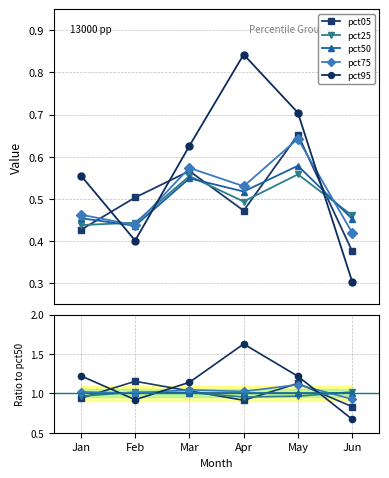

Reading left to right, transcribe all the data shown in this chart.

pct05: Jan=0.9	Feb=1.2	Mar=1.0	Apr=0.9	May=1.1	Jun=0.8
pct25: Jan=1.0	Feb=1.0	Mar=1.0	Apr=1.0	May=1.0	Jun=1.0
pct50: Jan=1.0	Feb=1.0	Mar=1.0	Apr=1.0	May=1.0	Jun=1.0
pct75: Jan=1.0	Feb=1.0	Mar=1.0	Apr=1.0	May=1.1	Jun=0.9
pct95: Jan=1.2	Feb=0.9	Mar=1.1	Apr=1.6	May=1.2	Jun=0.7